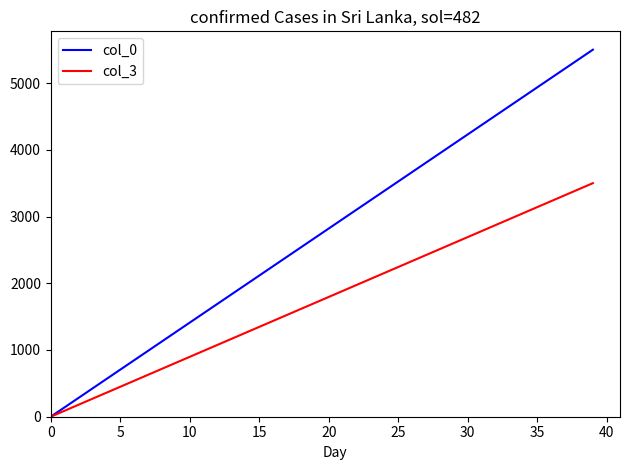

Reading left to right, list all the values displayed in this chart.

col_0: 0.0	141.0	282.1	423.1	564.1	705.1	846.2	987.2	1128.2	1269.2	1410.3	1551.3	1692.3	1833.3	1974.4	2115.4	2256.4	2397.4	2538.5	2679.5	2820.5	2961.5	3102.6	3243.6	3384.6	3525.6	3666.7	3807.7	3948.7	4089.7	4230.8	4371.8	4512.8	4653.8	4794.9	4935.9	5076.9	5217.9	5359.0	5500.0
col_3: 0.0	89.7	179.5	269.2	359.0	448.7	538.5	628.2	717.9	807.7	897.4	987.2	1076.9	1166.7	1256.4	1346.2	1435.9	1525.6	1615.4	1705.1	1794.9	1884.6	1974.4	2064.1	2153.8	2243.6	2333.3	2423.1	2512.8	2602.6	2692.3	2782.1	2871.8	2961.5	3051.3	3141.0	3230.8	3320.5	3410.3	3500.0